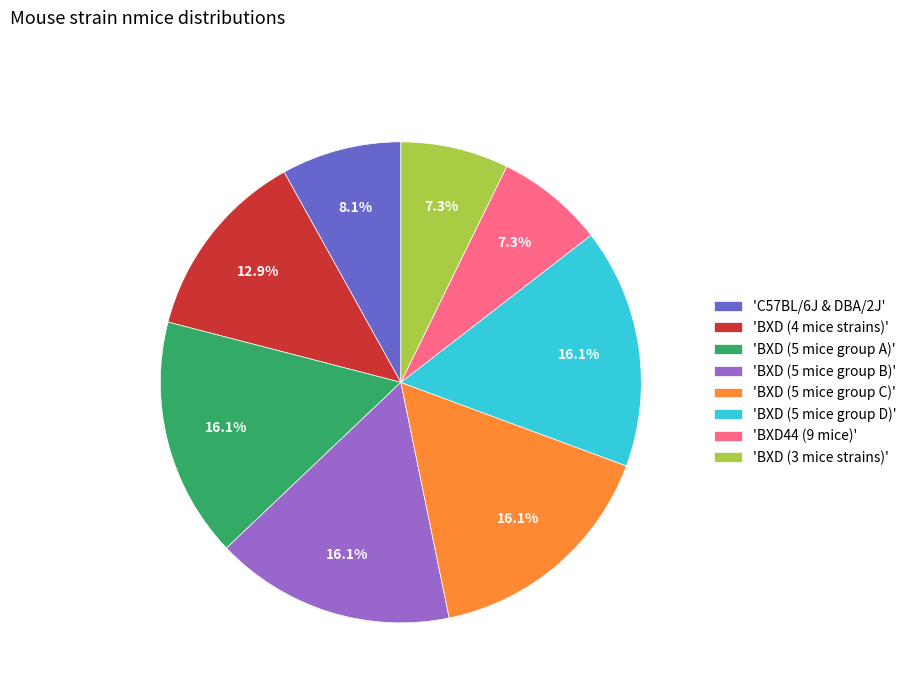

Is there a majority slice in this chart?

No